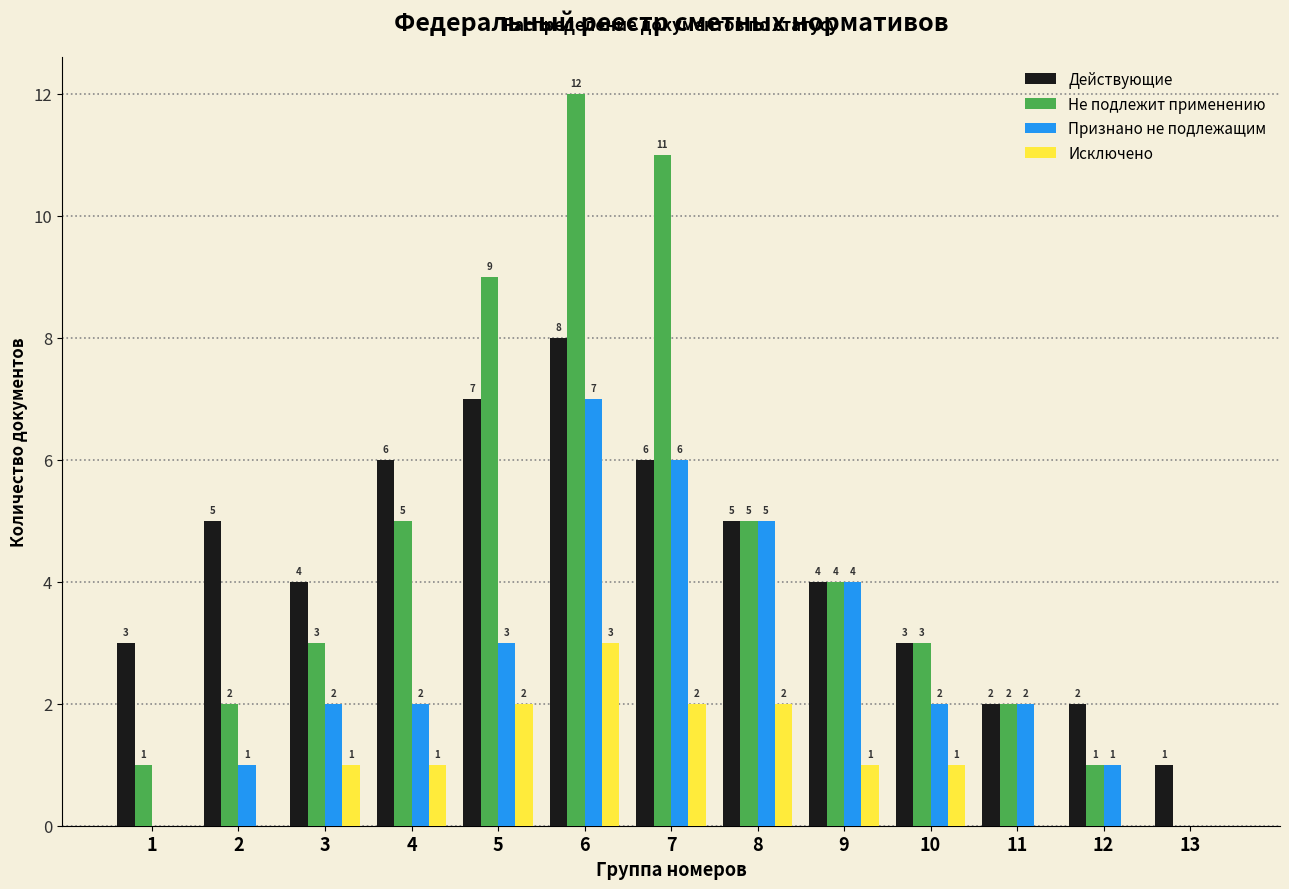

The Не подлежит применению series shows 8 at 8. True or false?

False